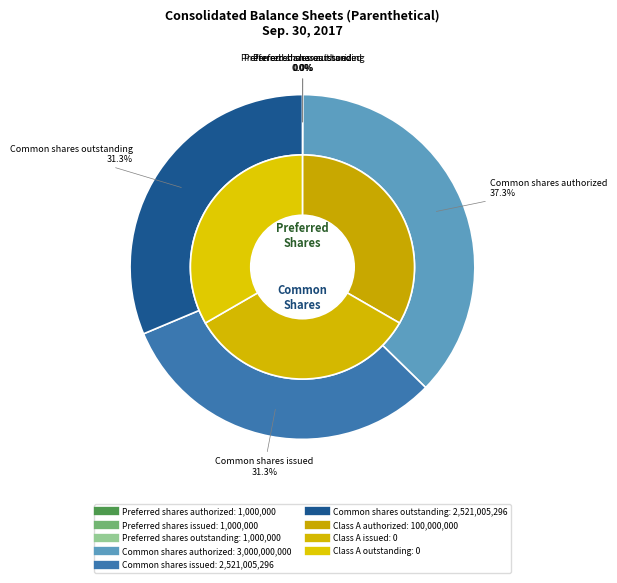

Which has a higher value, Common shares authorized or Preferred shares authorized?

Common shares authorized